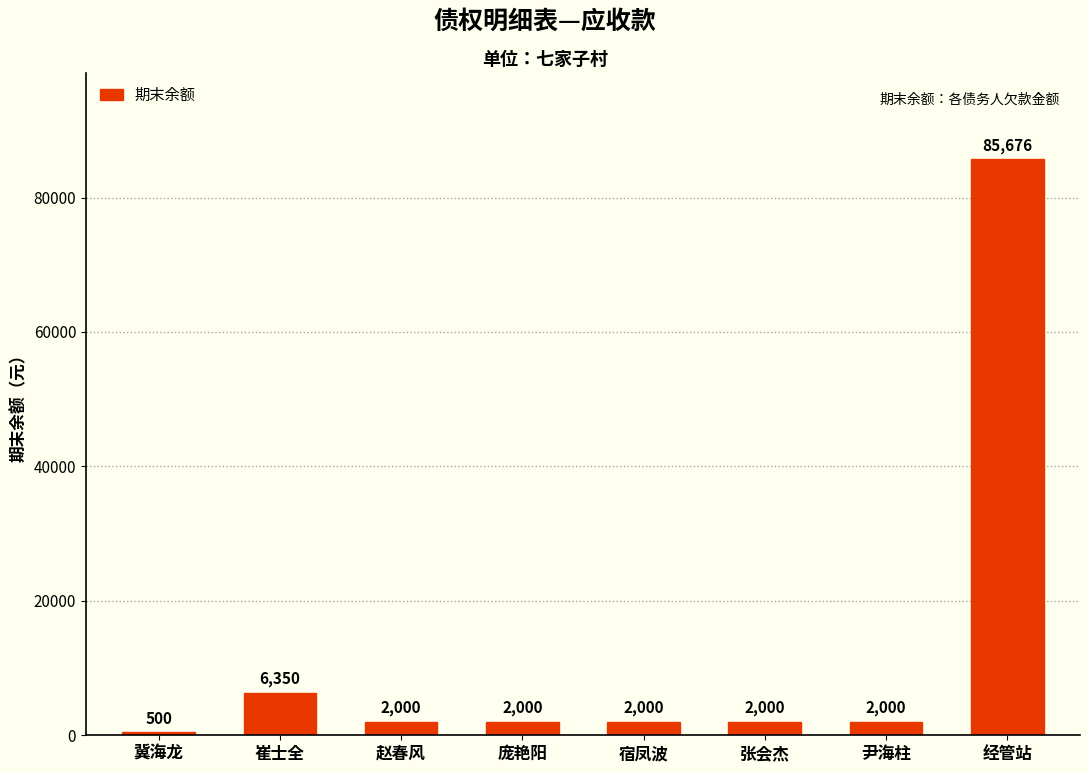

Reading left to right, what are all the values shown in this chart?

冀海龙=500	崔士全=6350	赵春风=2000	庞艳阳=2000	宿凤波=2000	张会杰=2000	尹海柱=2000	经管站=85676